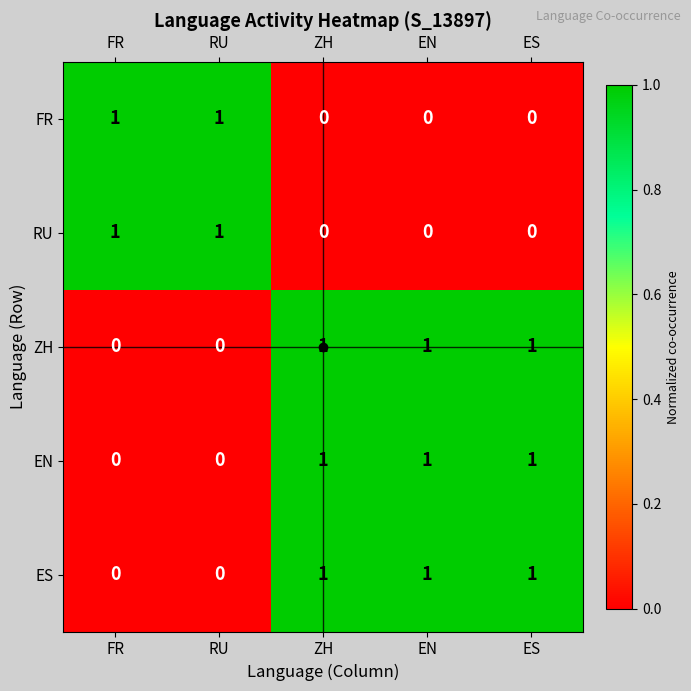

The EN series shows 0 at RU. True or false?

True